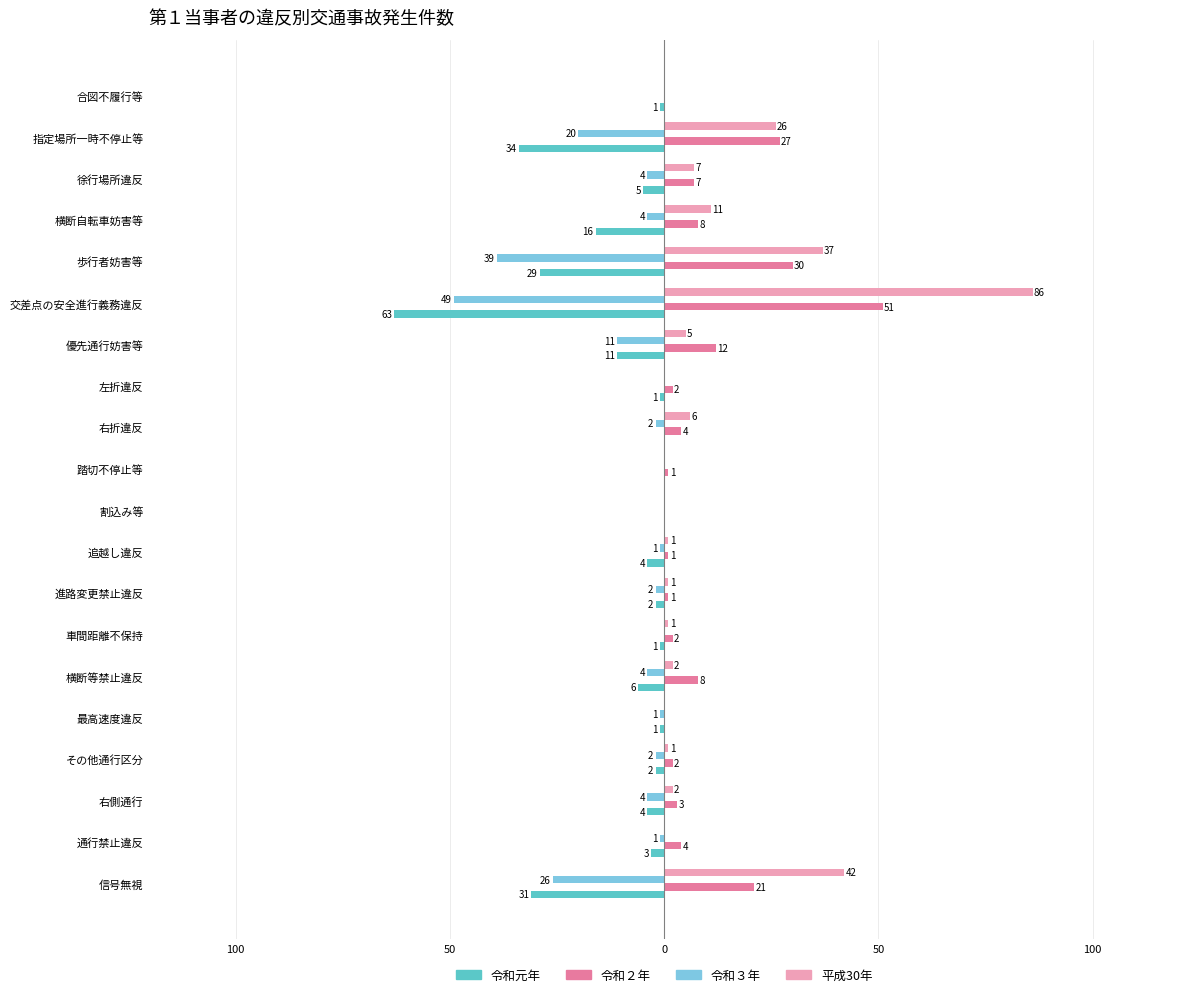

What is the difference between the maximum and minimum values in the 平成30年 series?

86